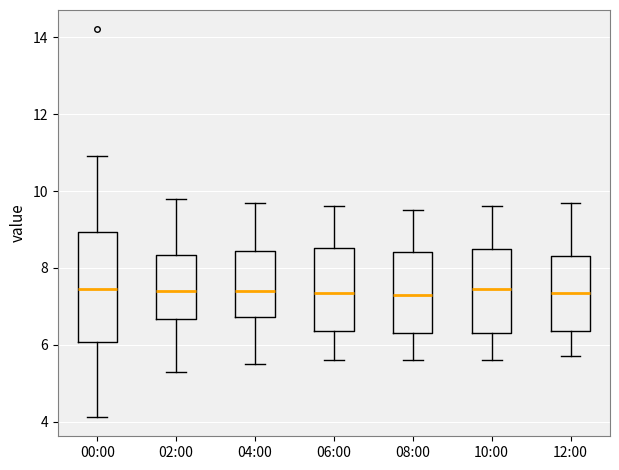

Where does the median line of the box for 04:00 sit on the y-axis? The values are not printed on the chart, so give them approximately, as read against the axis.

7.4